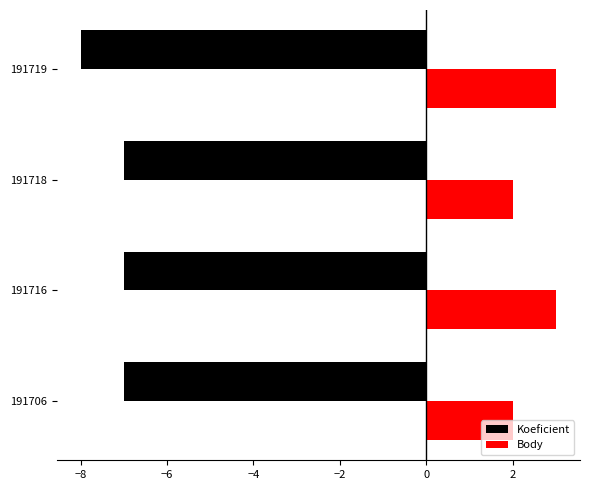

What is the average value of the Koeficient series?

-7